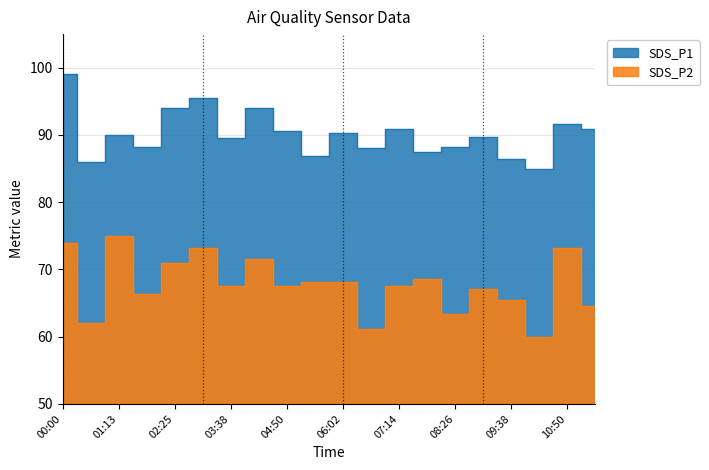

True or false: SDS_P1 and SDS_P2 cross at least once.

False